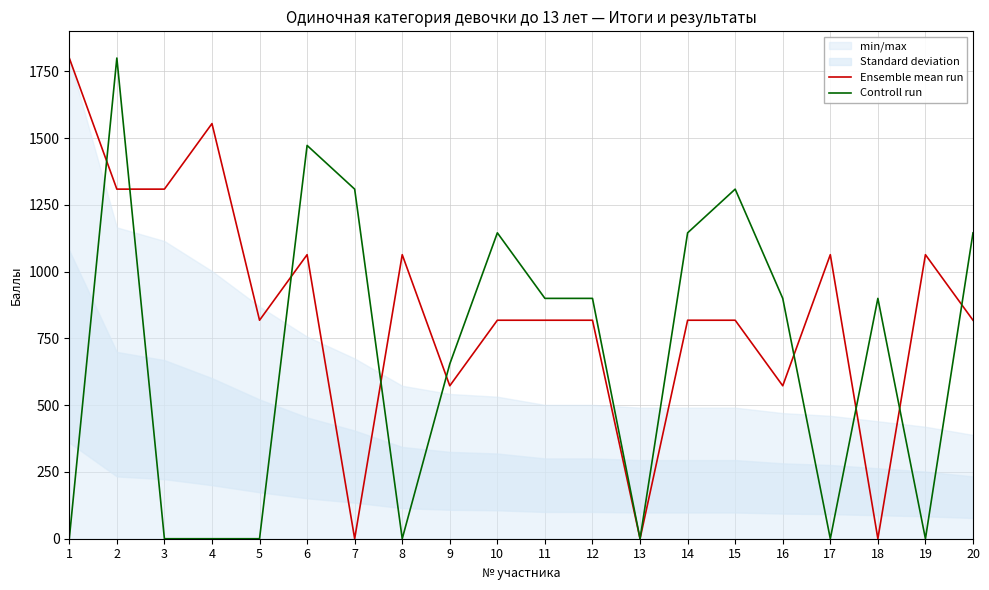

Between 13 and 12, which is larger?

12